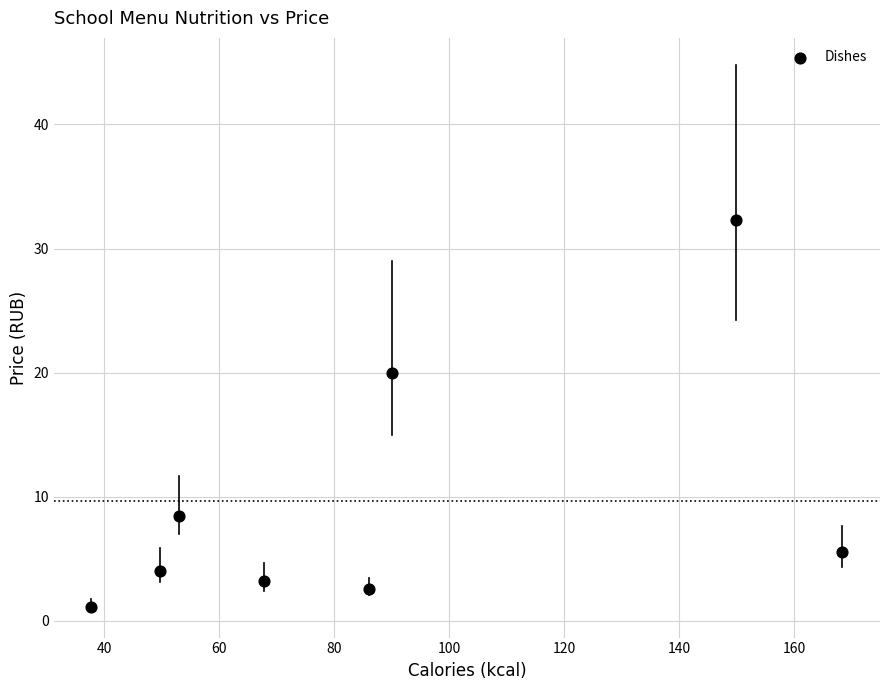

What is the range of X values (max minus min)?

130.6